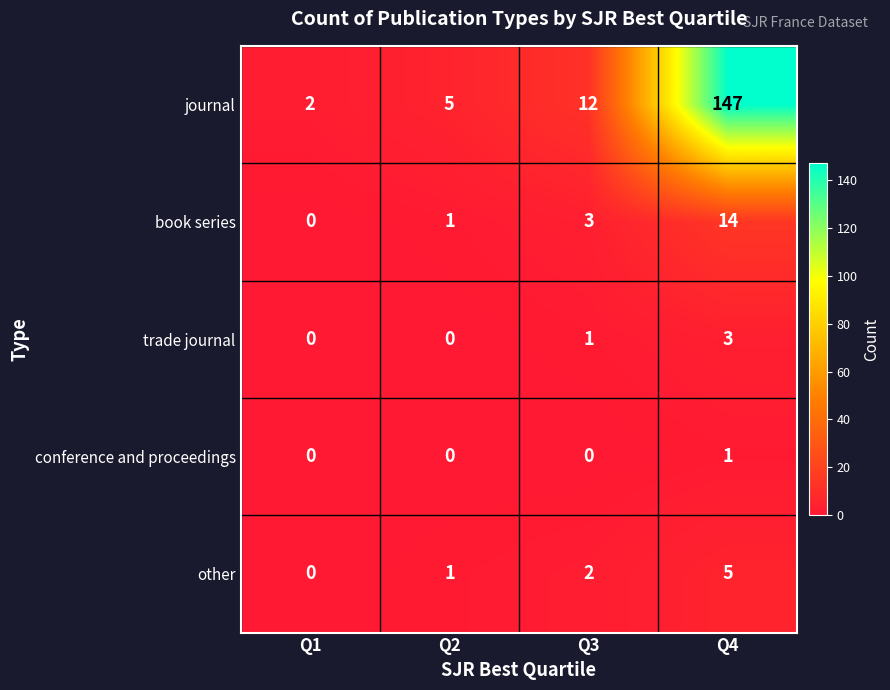

Which series changed the most between Q2 and Q3?

journal